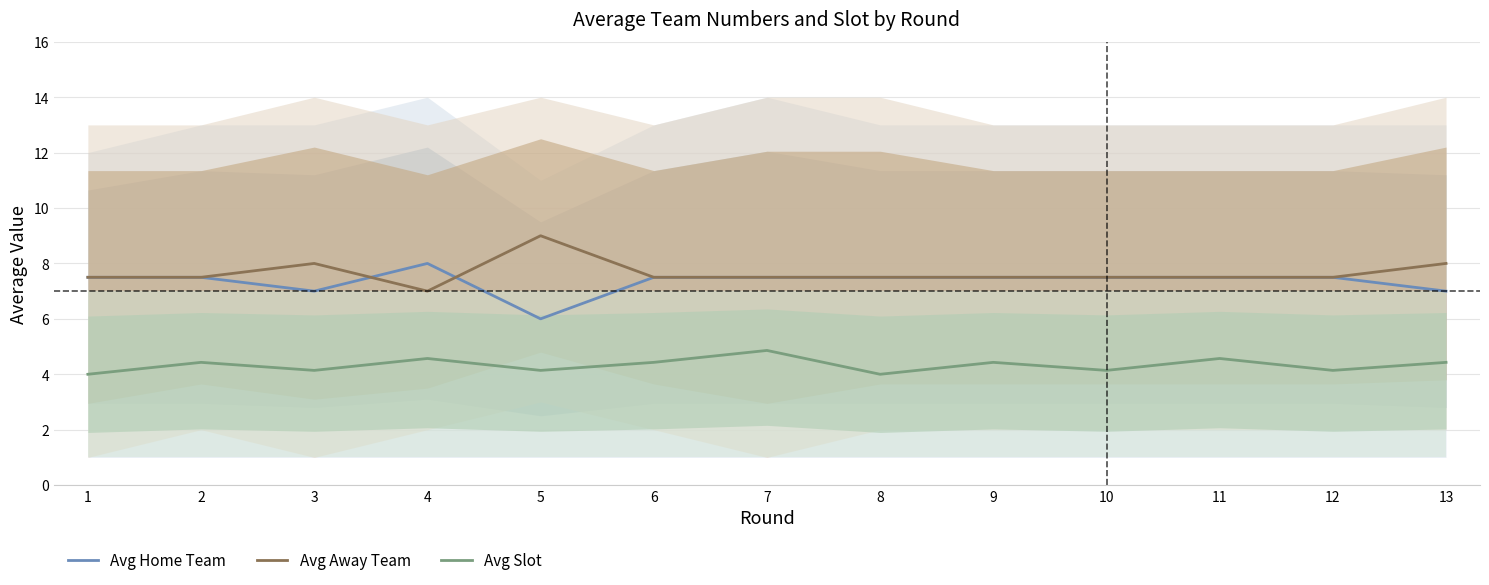

How many values in the Avg Home Team series are below 7?

1